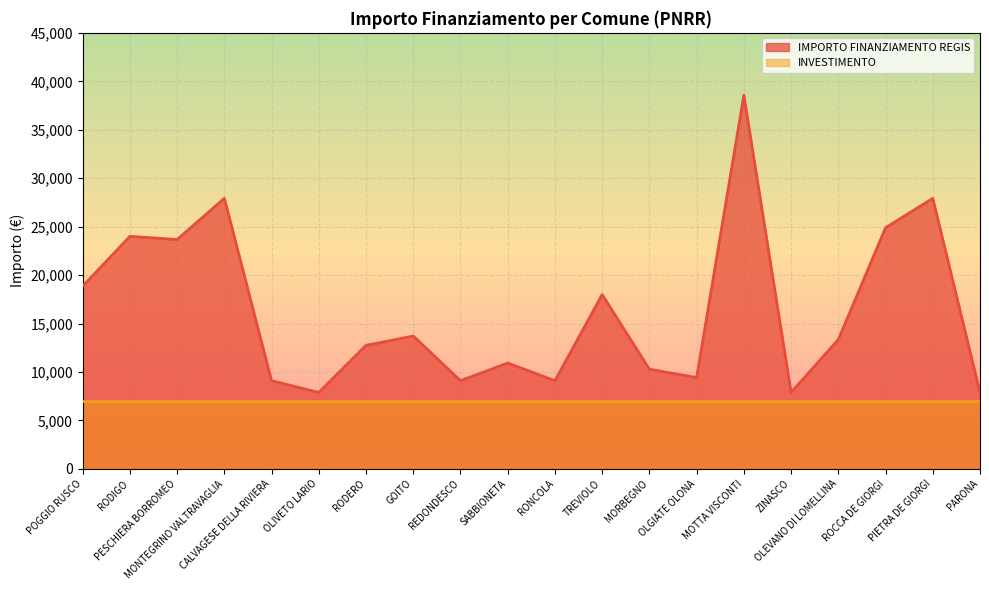

The chart shows a value of 17997 at TREVIOLO. True or false?

True